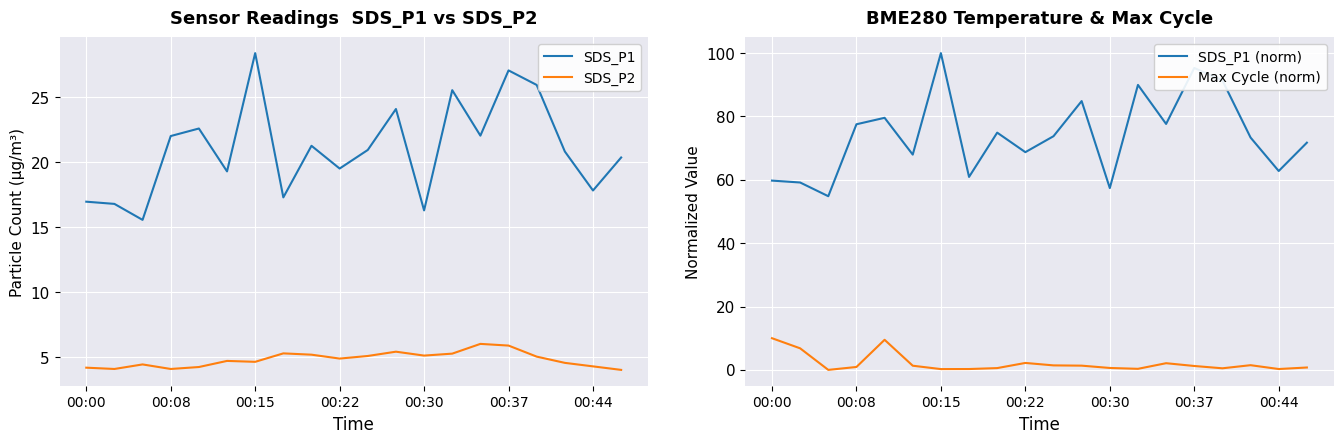

The value of SDS_P1 at 00:15 is 28.4. True or false?

True